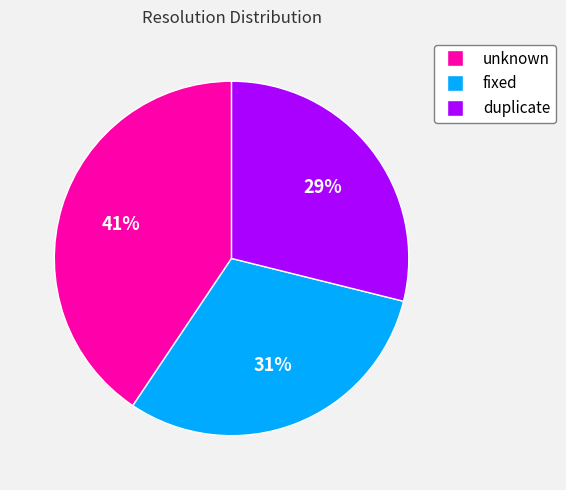

Count the number of slices in the pie.

3